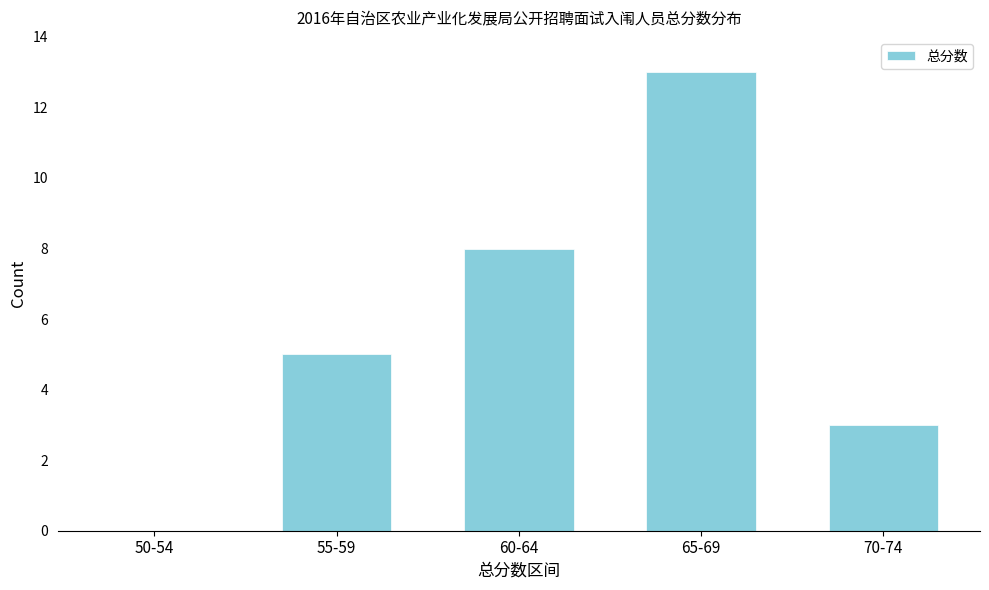

Reading right to left, list all the values displayed in this chart.

70-74=3	65-69=13	60-64=8	55-59=5	50-54=0